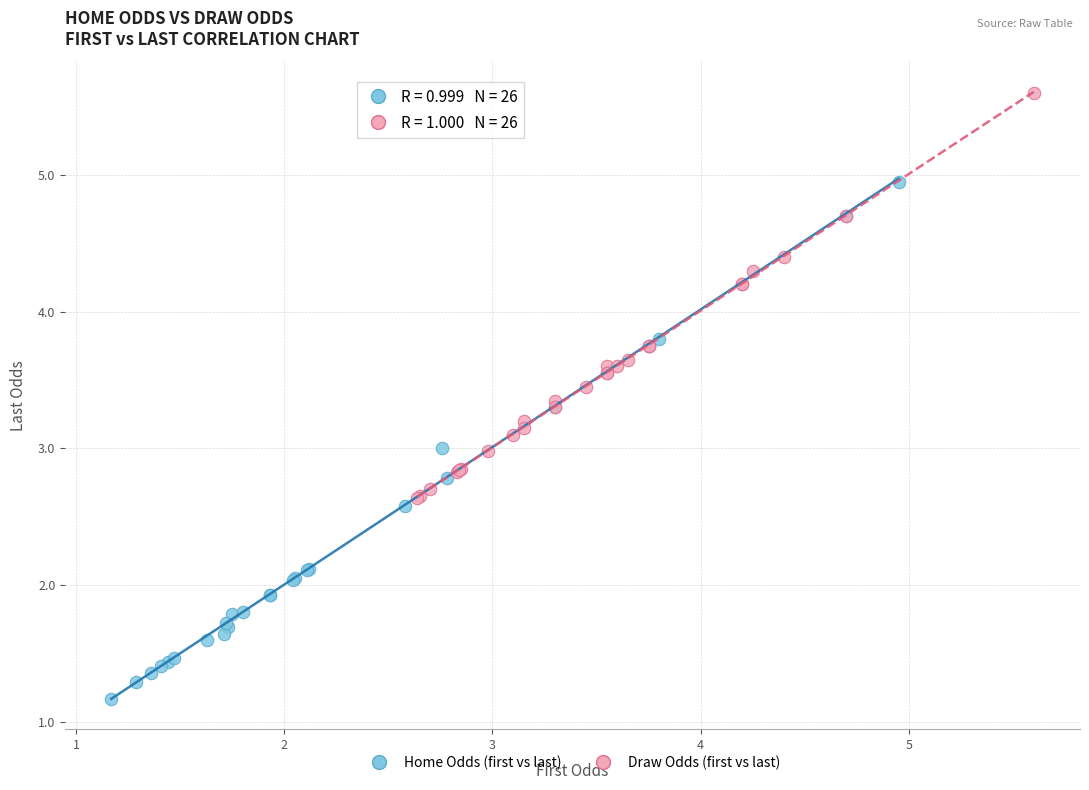

What are all the series names shown in the legend?

Home Odds (first vs last), Draw Odds (first vs last)